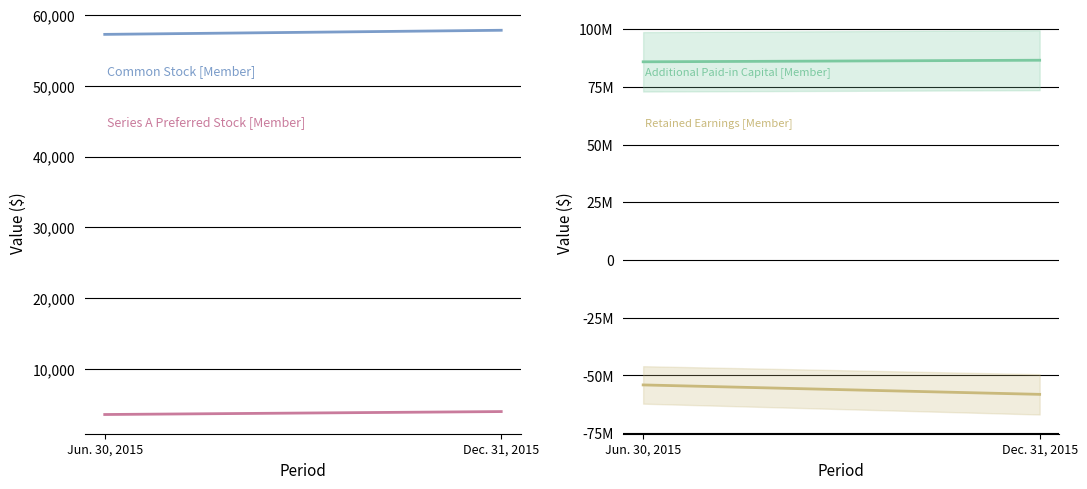

How many lines are shown in the chart?

4